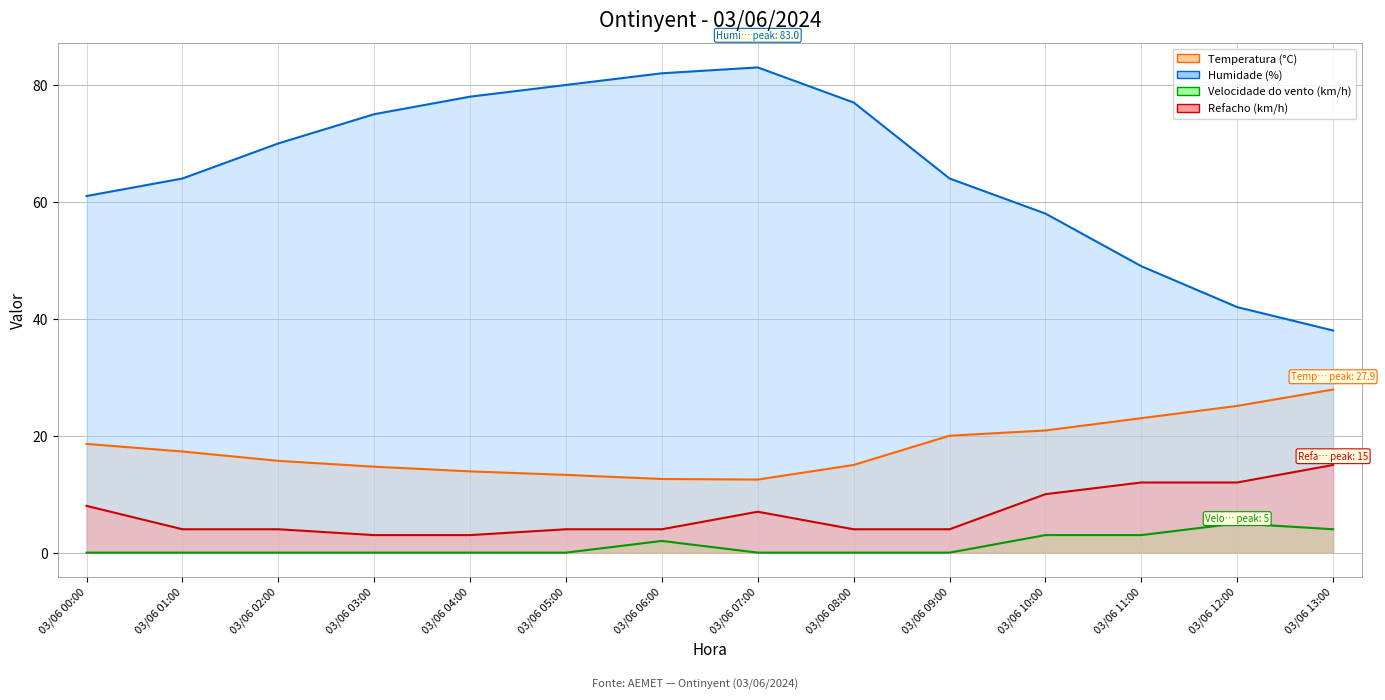

What position from the right is 03/06 01:00?

13